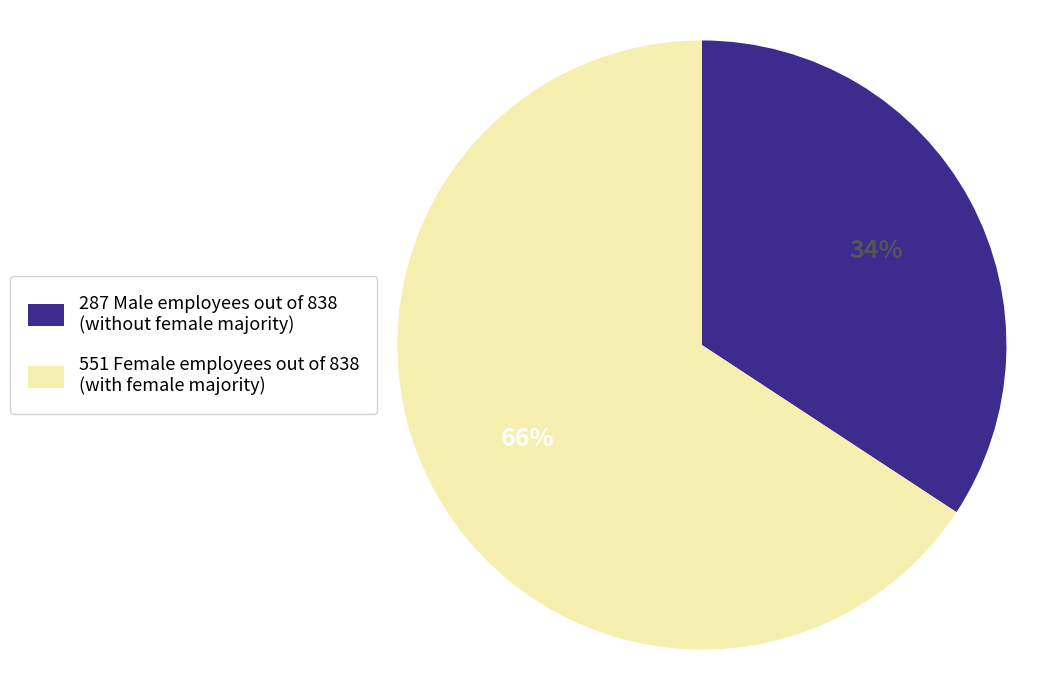

Approximately how many times larger is the value at 551 Female employees out of 838 (with female majority) compared to 287 Male employees out of 838 (without female majority)?

1.9